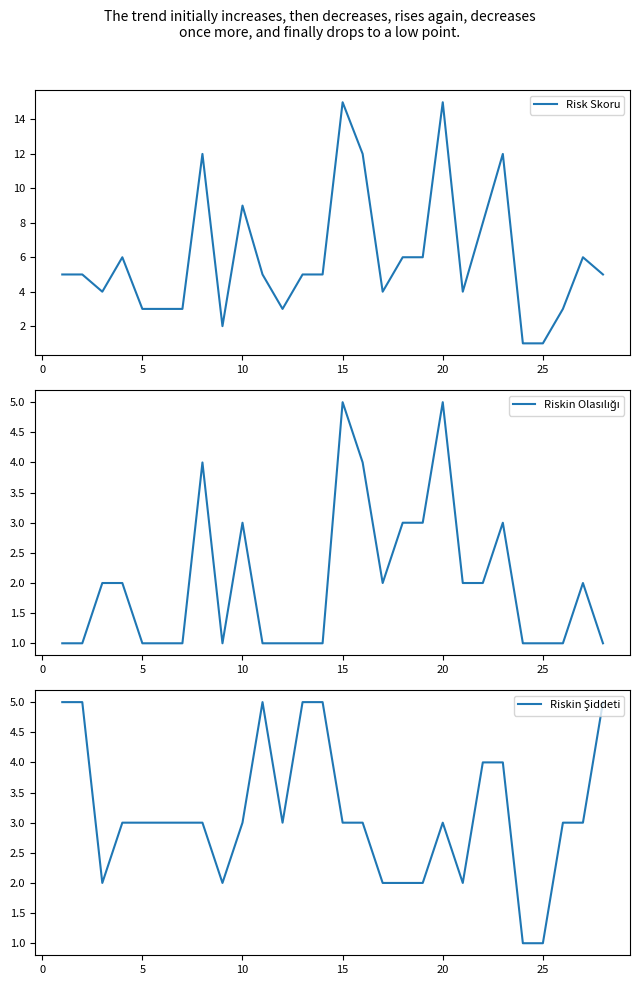

Is it true that Risk Skoru equals 15 at 15?

True